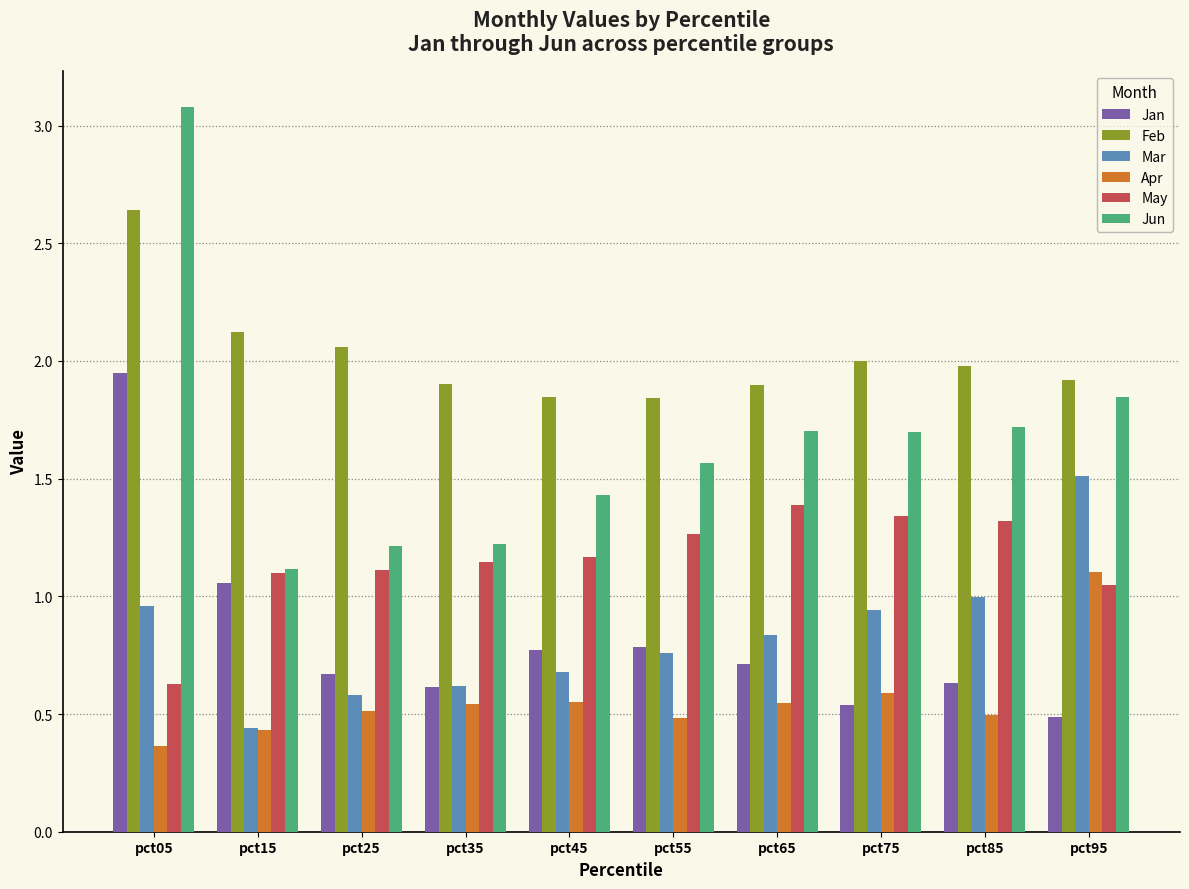

At pct85, list the series in order from largest to smallest.

Feb, Jun, May, Mar, Jan, Apr